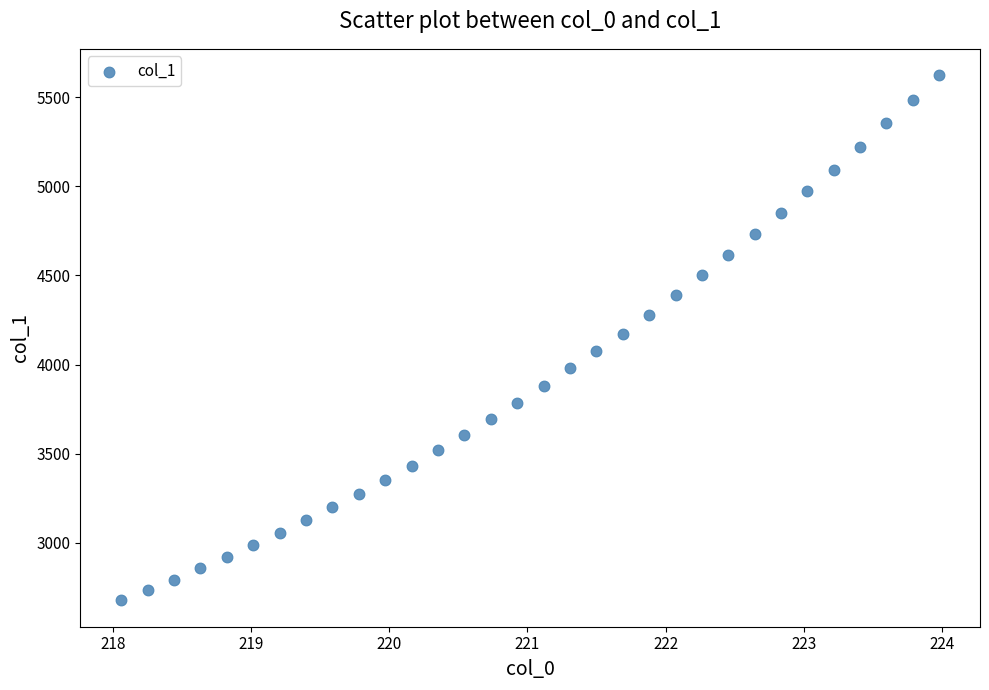

How many data points are displayed?

32